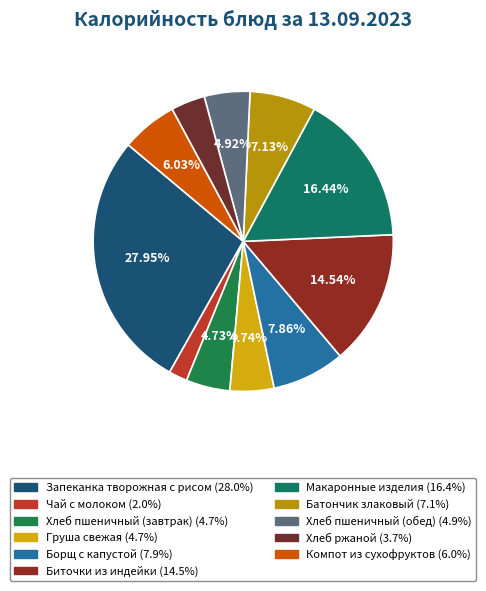

Rank the categories by value from highest to lowest.

Запеканка творожная с рисом, Макаронные изделия, Биточки из индейки, Борщ с капустой, Батончик злаковый, Компот из сухофруктов, Хлеб пшеничный (обед), Груша свежая, Хлеб пшеничный (завтрак), Хлеб ржаной, Чай с молоком